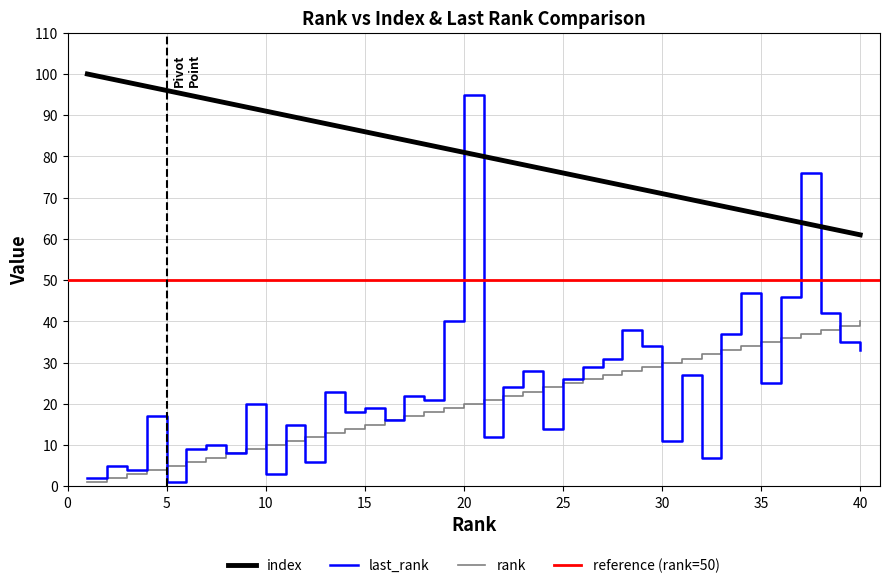

Between 25 and 34, which is larger?

25